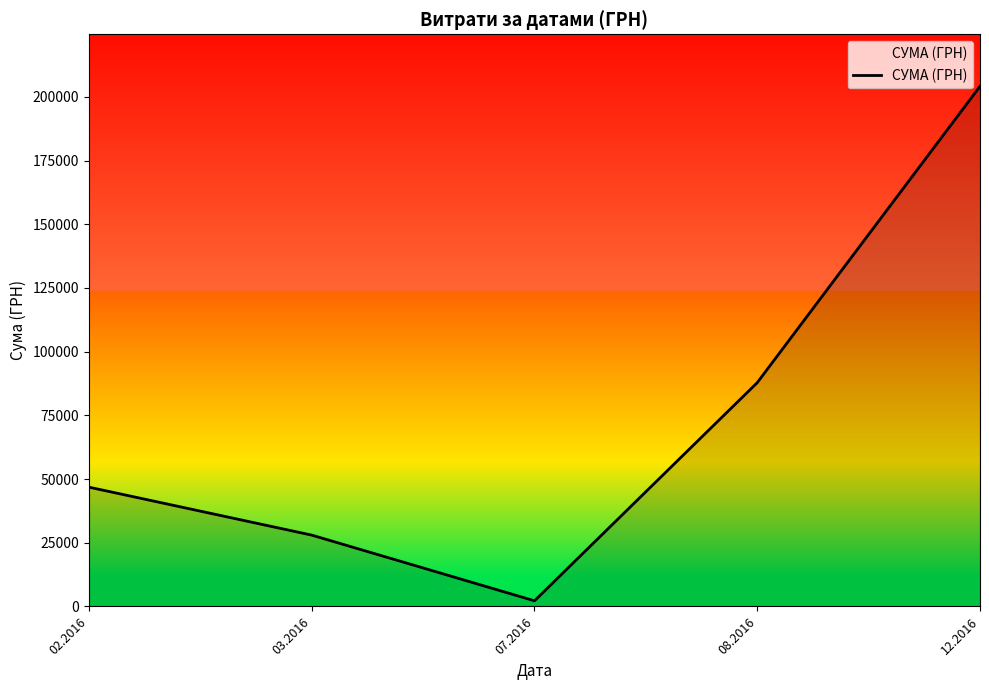

Reading left to right, what are all the values shown in this chart?

02.2016=46811.0	03.2016=27995.4	07.2016=2215.8	08.2016=87847.6	12.2016=204148.4